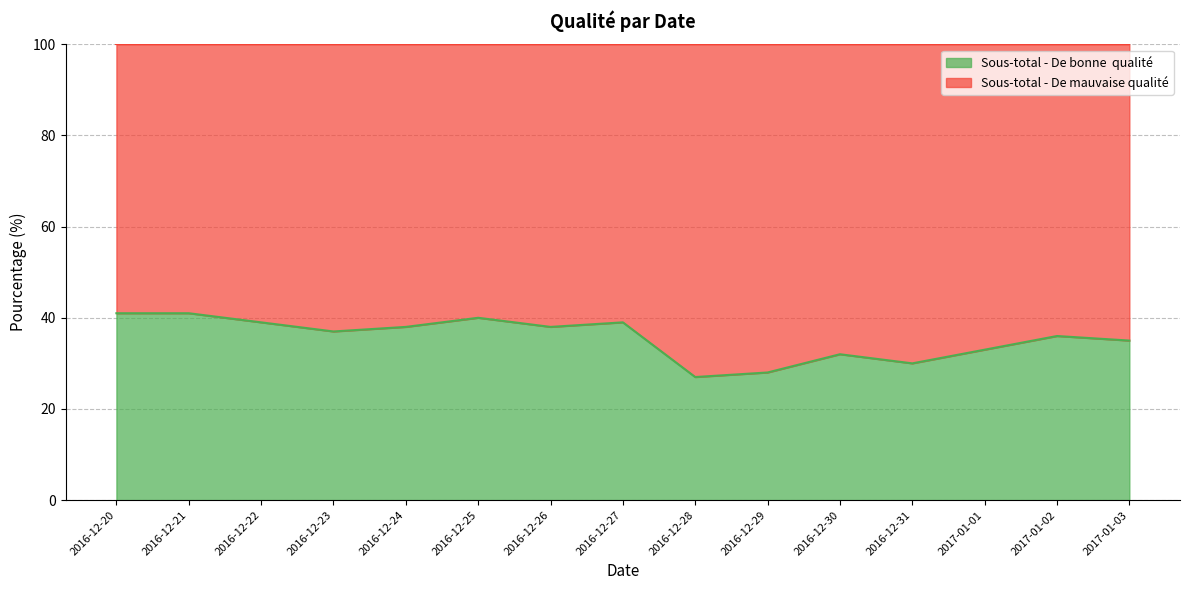

What is the difference between the second highest and minimum values?

14